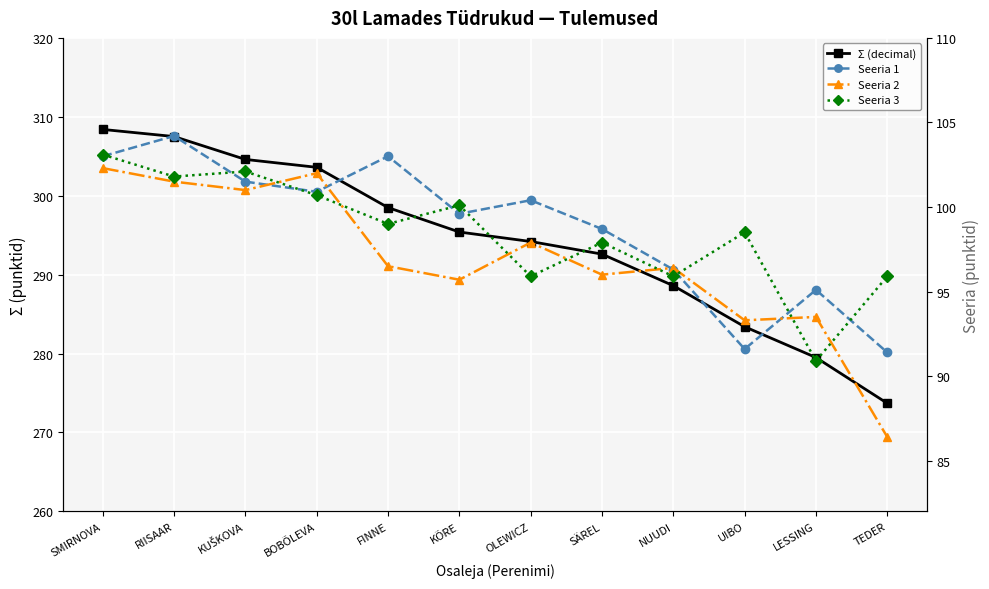

True or false: Series1 has more than 1 interior local peaks.

True